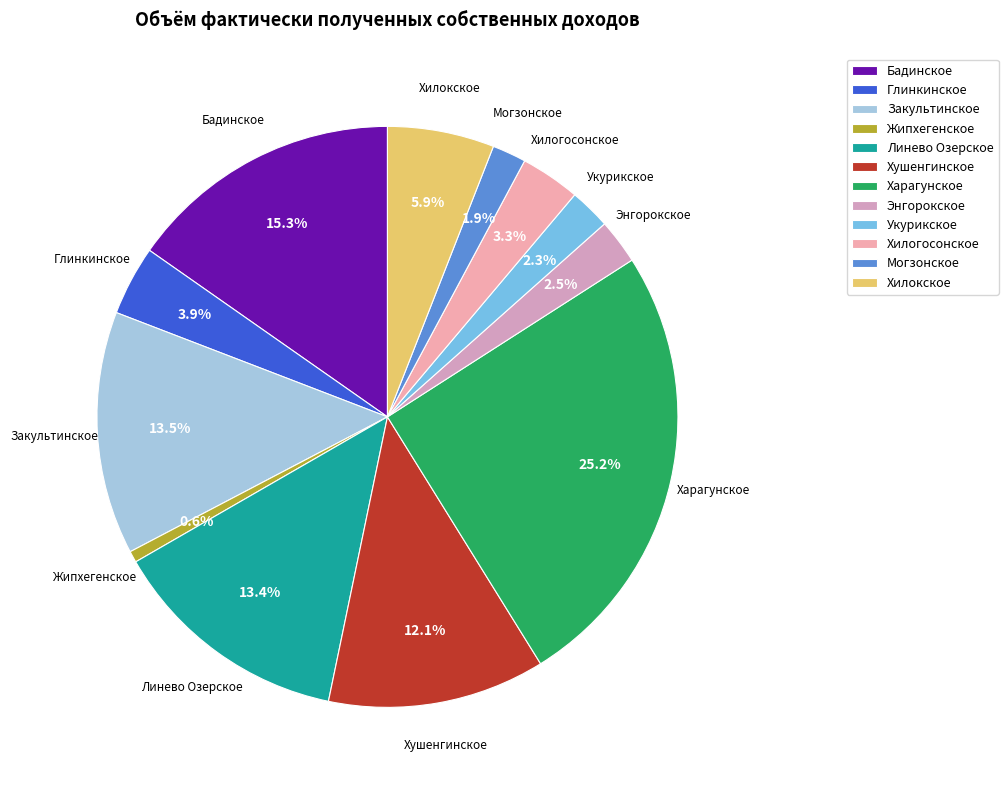

Which slice is the smallest?

Жипхегенское